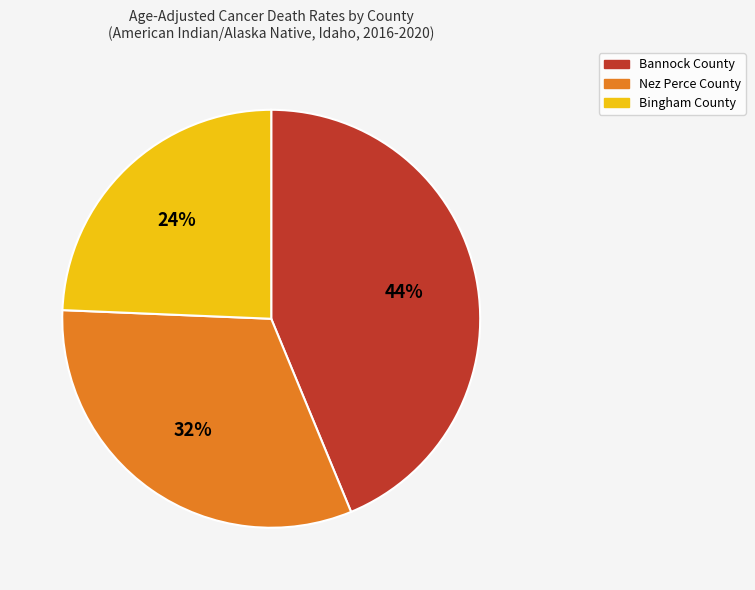

Rank the categories by value from highest to lowest.

Bannock County, Nez Perce County, Bingham County